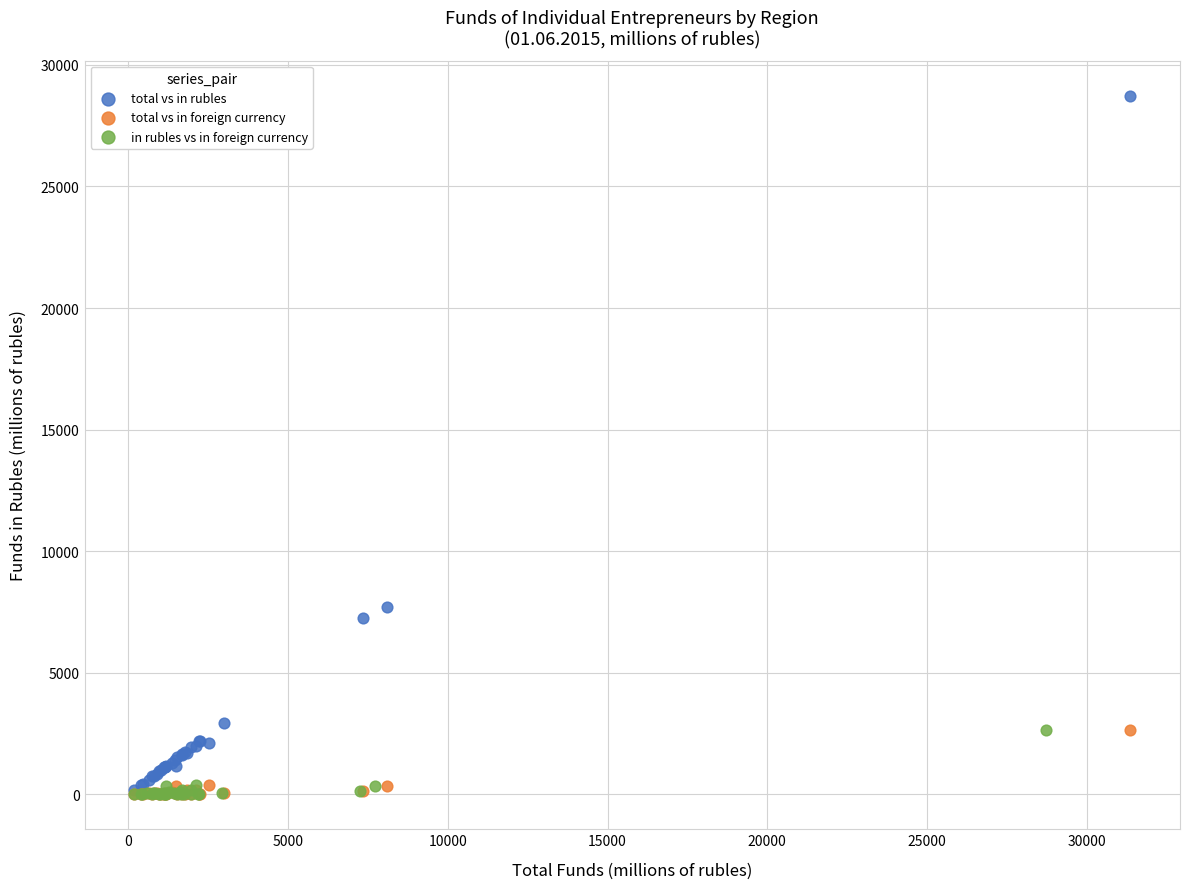

Which series has the largest Y range (max minus min)?

total vs in rubles